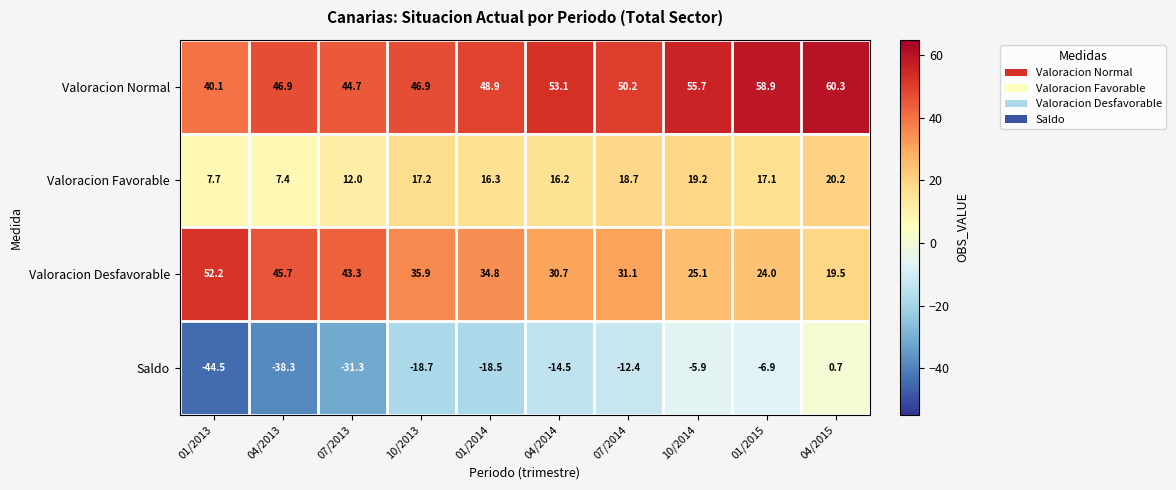

The Valoracion Normal series shows 15.4 at 01/2015. True or false?

False